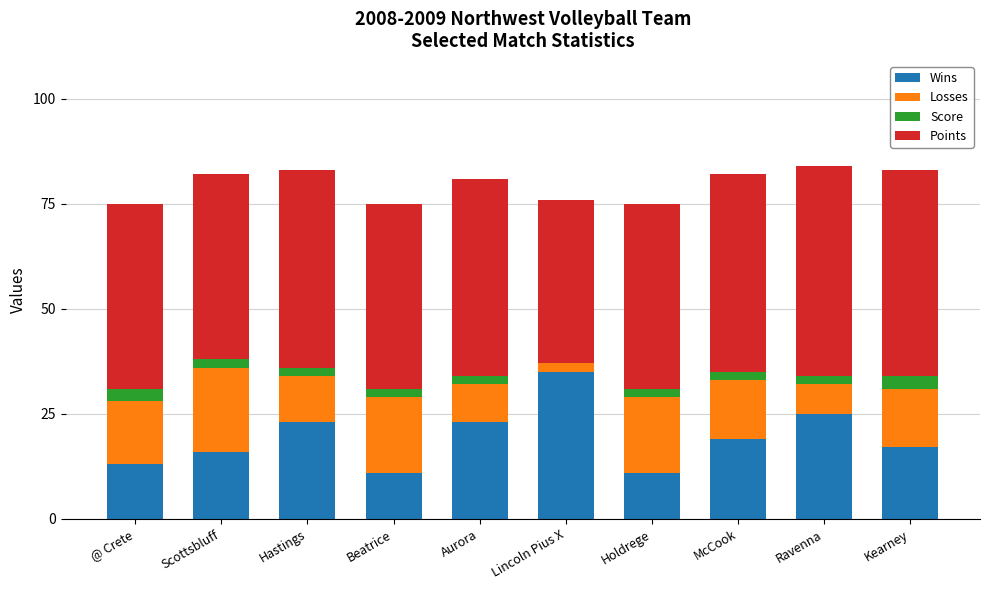

What is the total value across all series at Kearney?

83